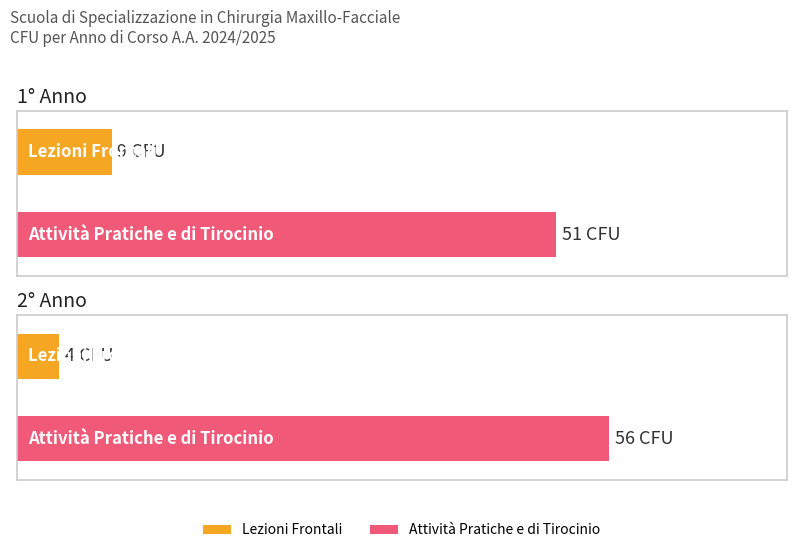

Reading left to right, transcribe all the data shown in this chart.

Lezioni Frontali: 9	4
Attivita Pratiche e di Tirocinio: 51	56